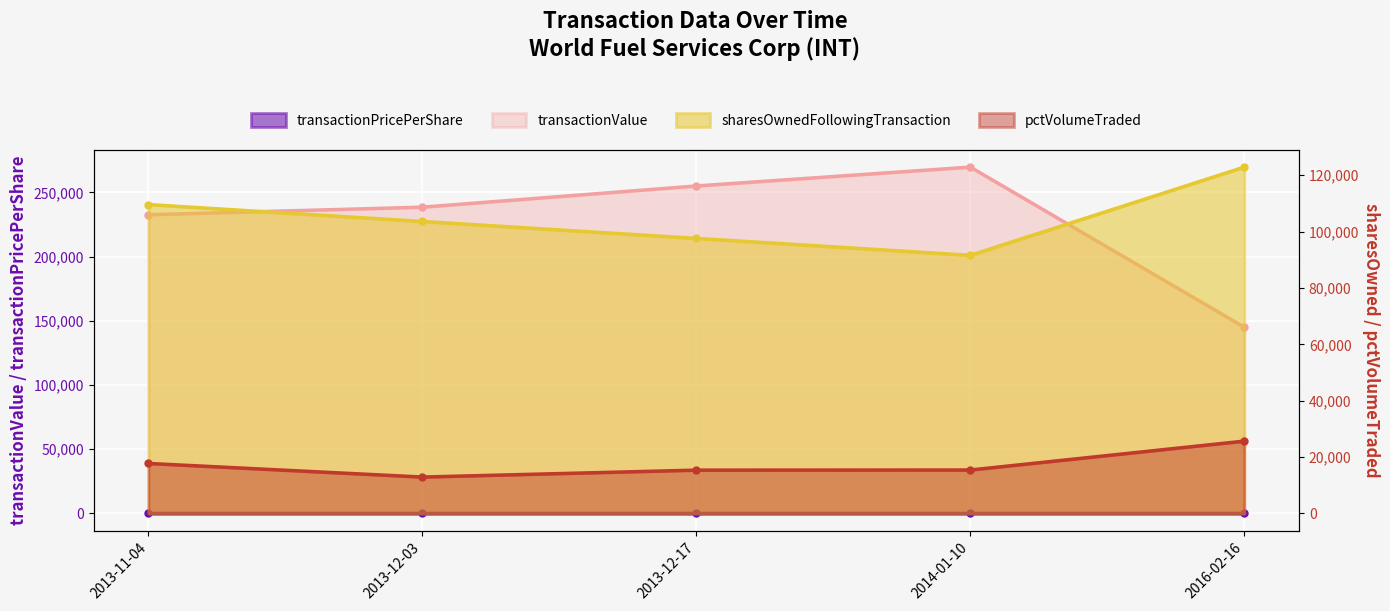

Which series has the widest spread of values?

transactionValue